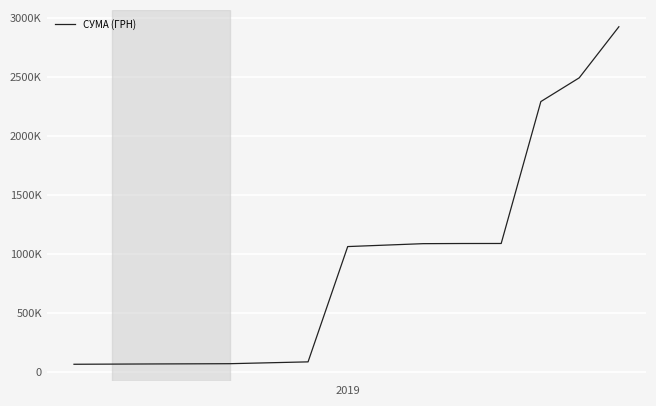

Does the chart have visible grid lines?

Yes